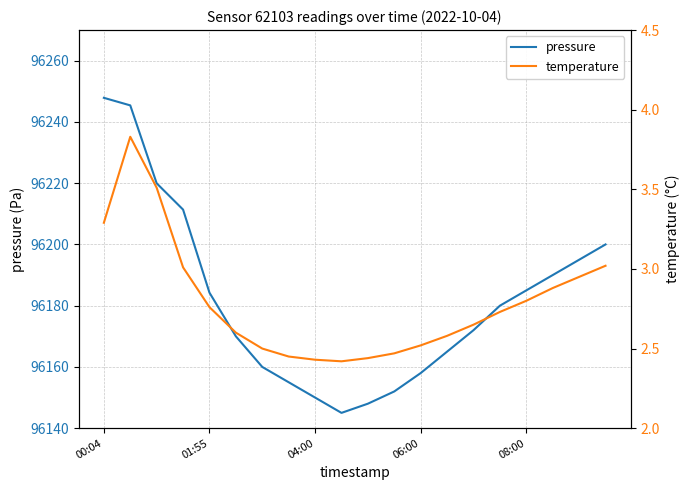

At how many categories does at least one series exceed 19765?

20